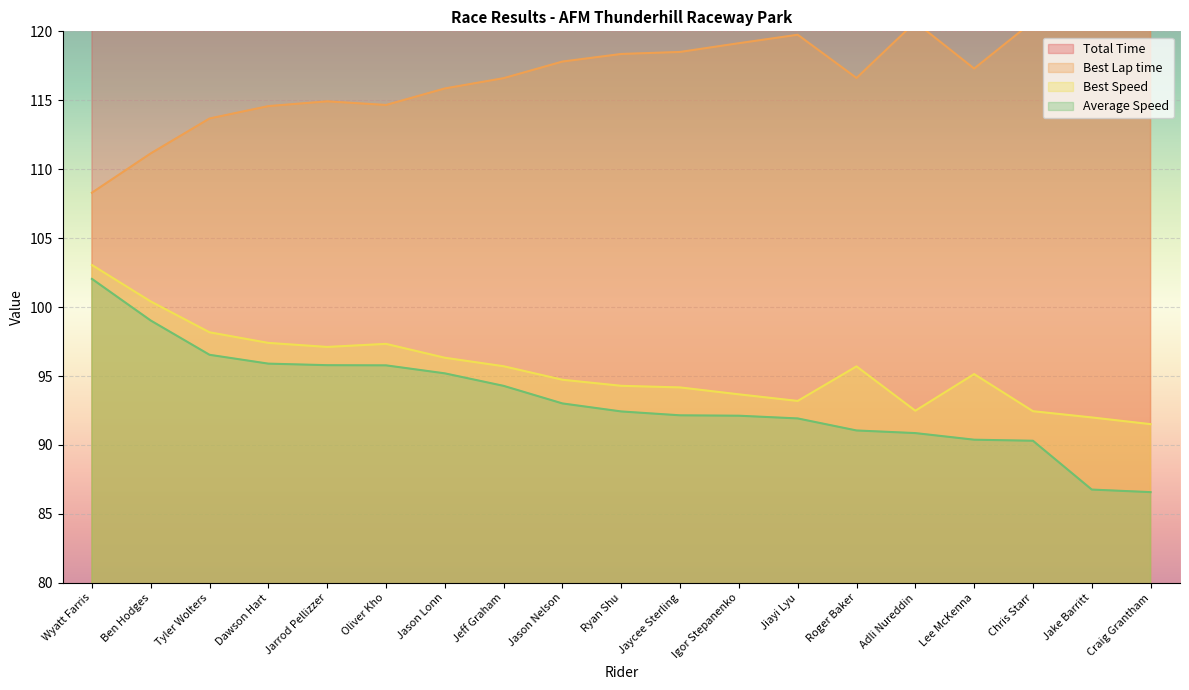

What is the value of the Average Speed point at the 5th from the left?

95.8